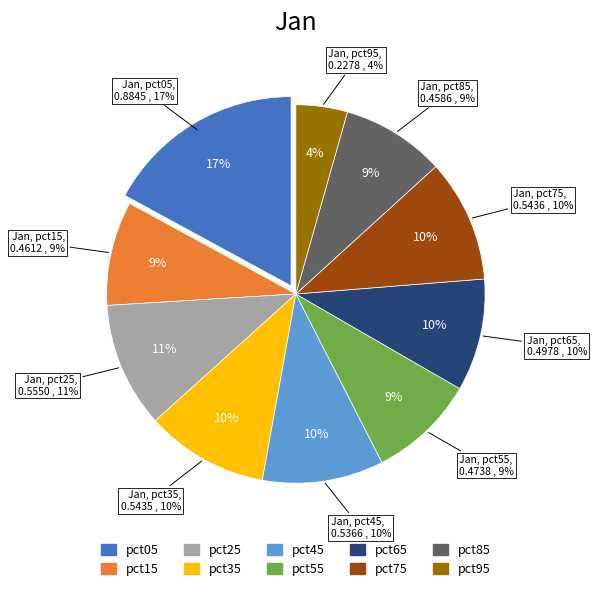

Which slice is the smallest?

pct95